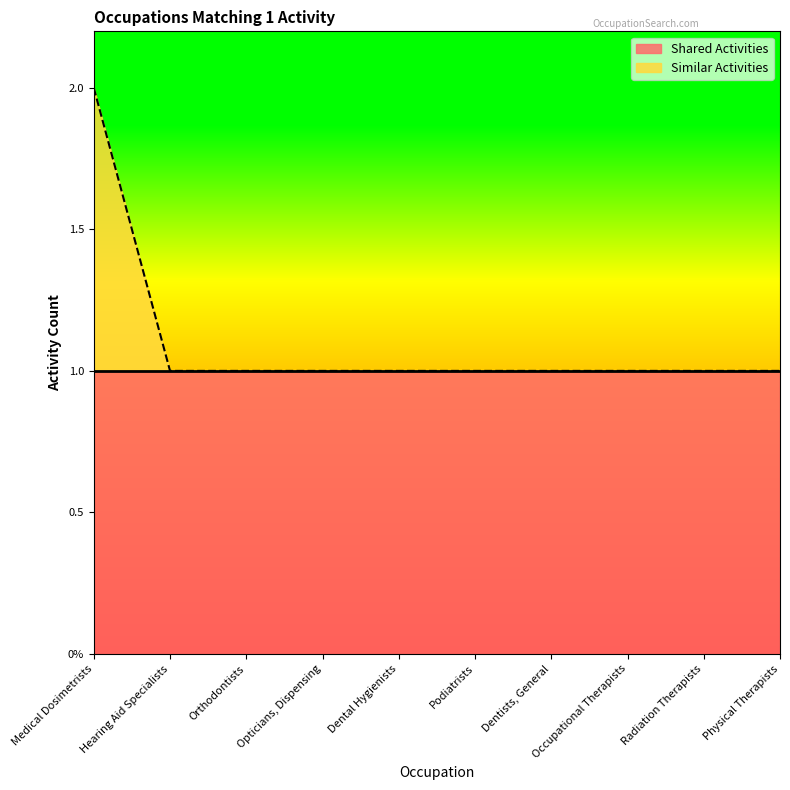

Reading left to right, transcribe all the data shown in this chart.

Medical Dosimetrists=2	Hearing Aid Specialists=1	Orthodontists=1	Opticians, Dispensing=1	Dental Hygienists=1	Podiatrists=1	Dentists, General=1	Occupational Therapists=1	Radiation Therapists=1	Physical Therapists=1